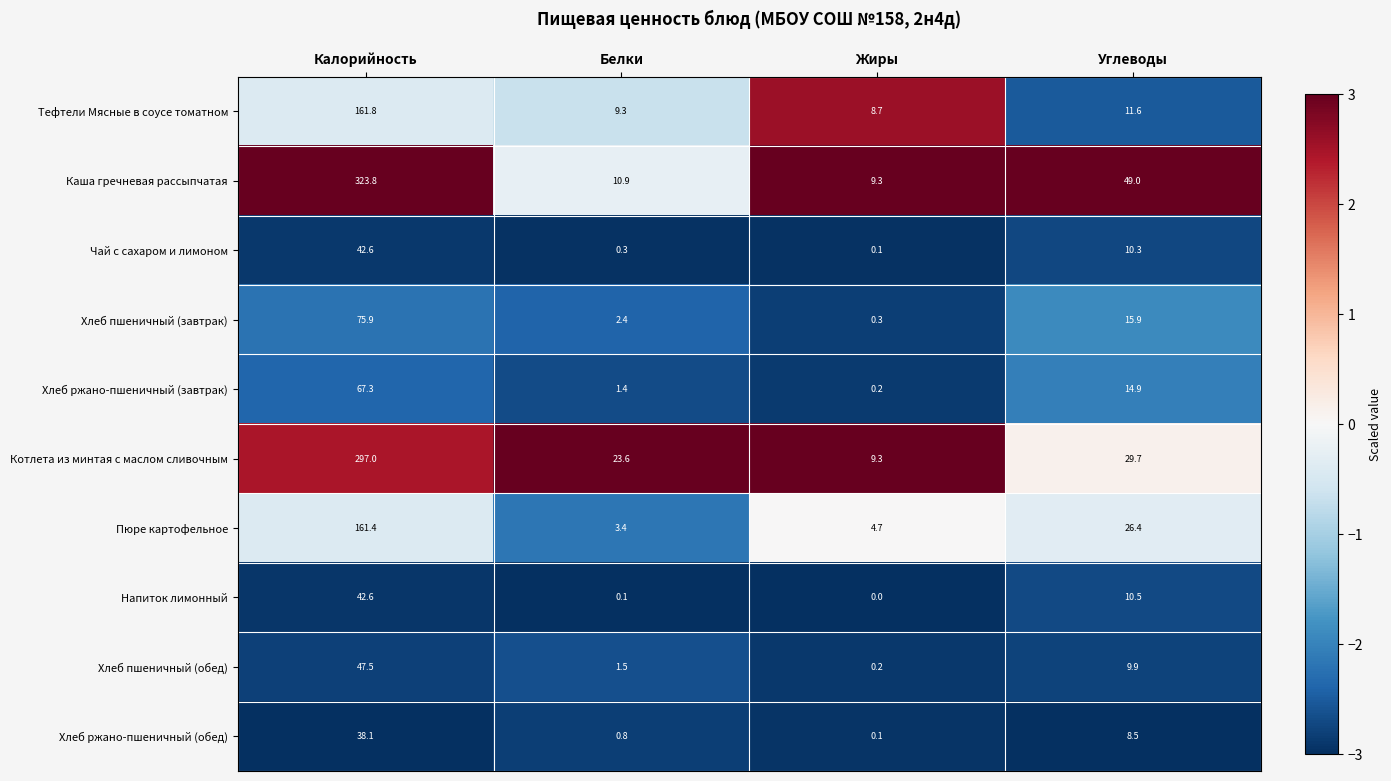

Which series has the largest total across all categories?

Каша гречневая рассыпчатая